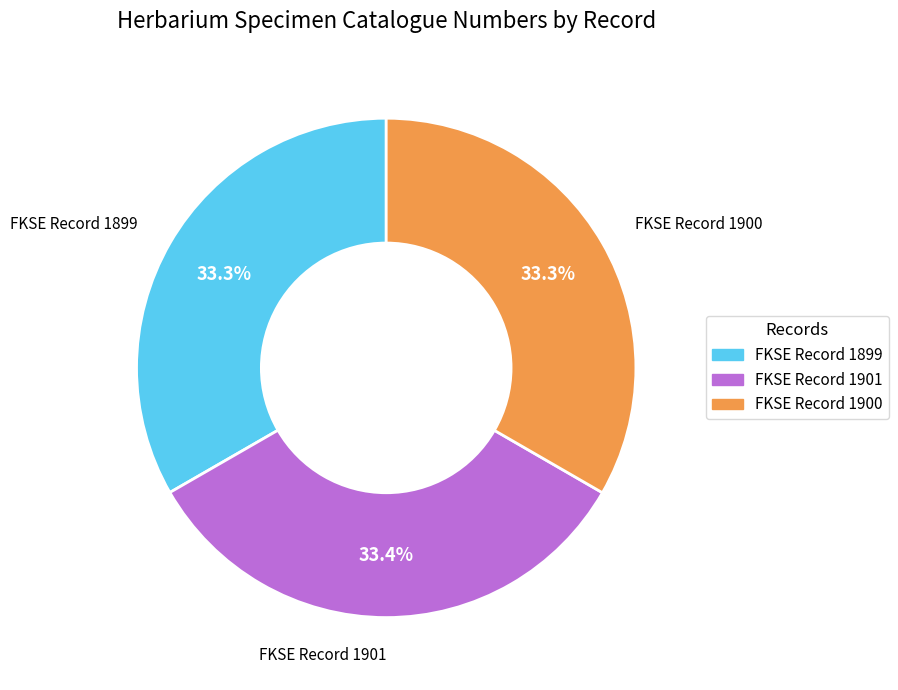

Approximately how many times larger is the value at FKSE Record 1899 compared to FKSE Record 1900?

1.0